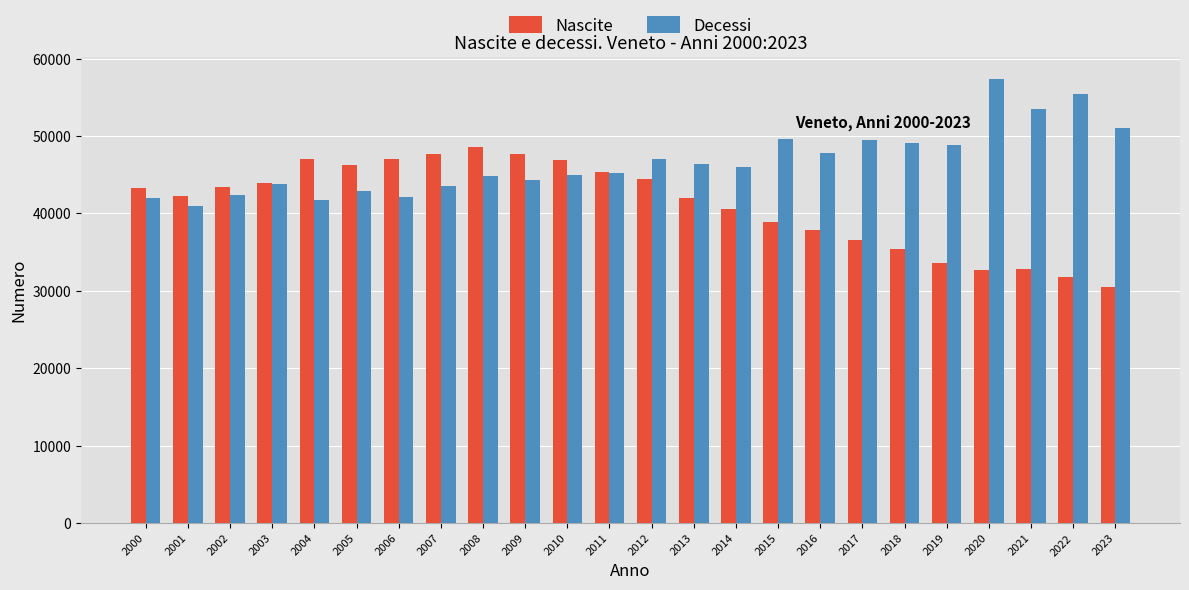

At which category does the chart reach its minimum across all series?

2023